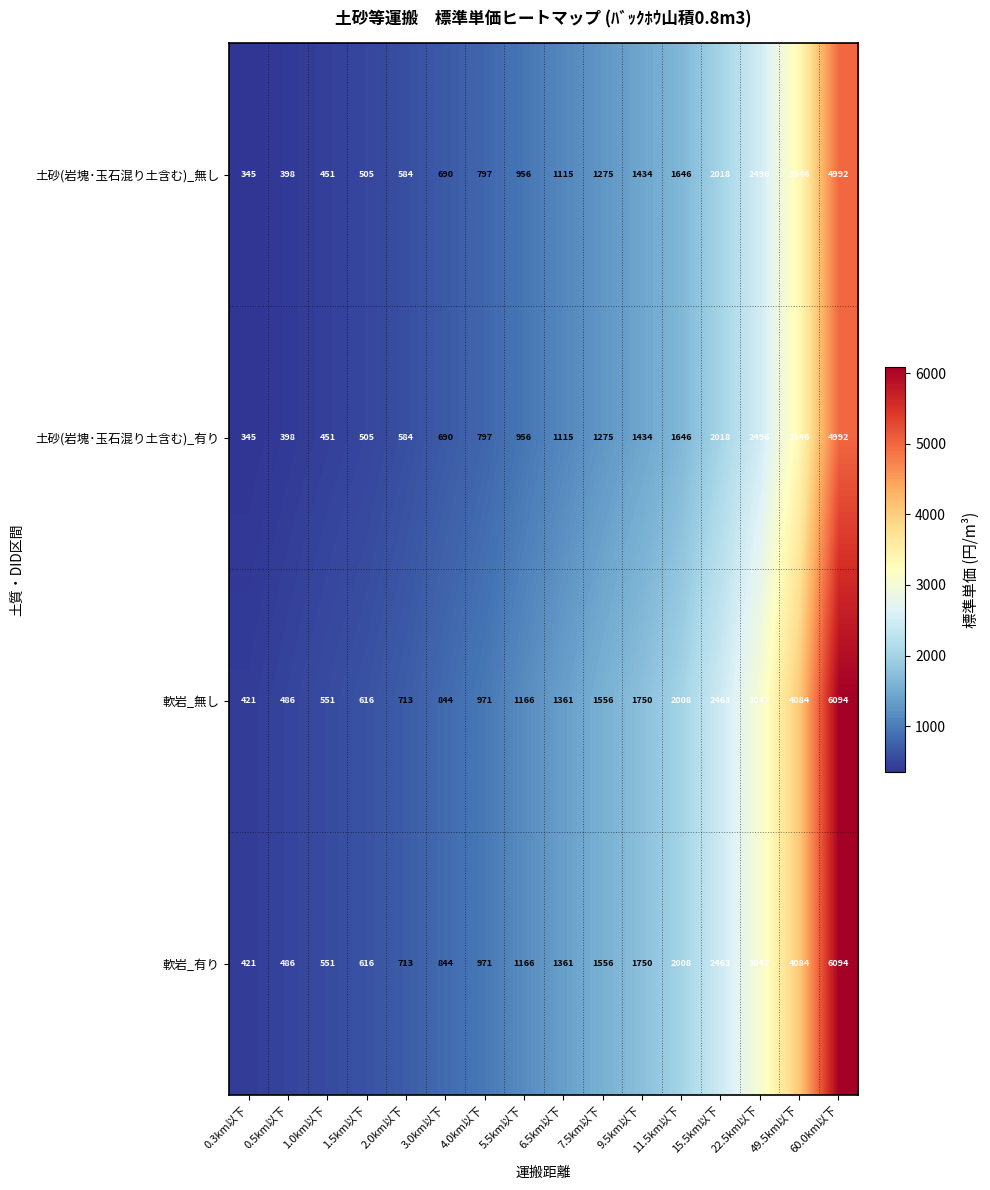

What is the spread (max minus min) of values at 2.0km以下?

129